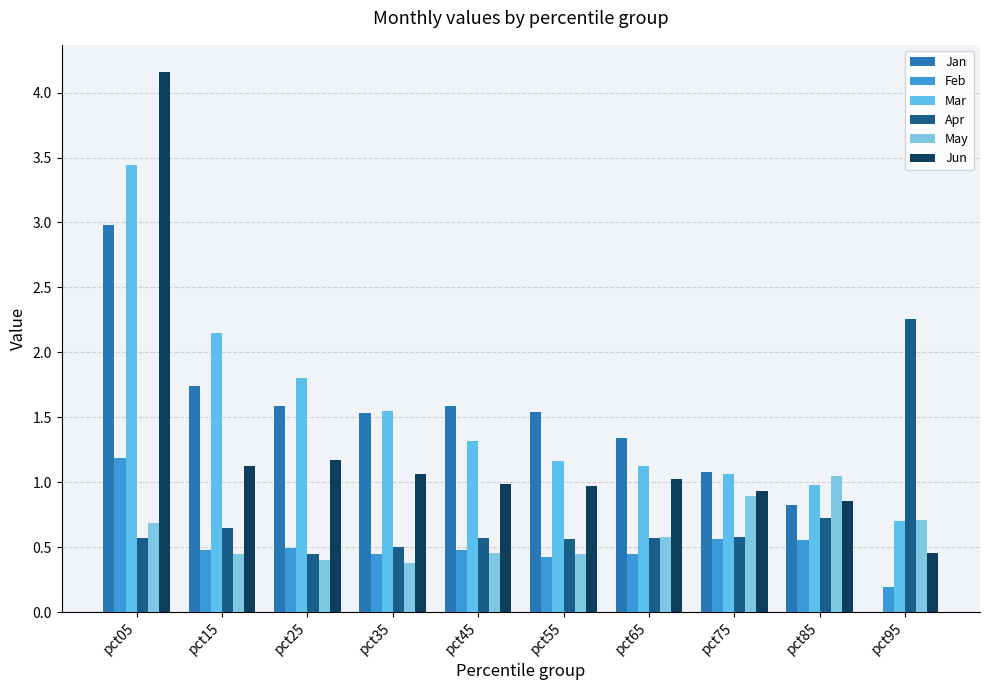

Which series changed the most between pct55 and pct95?

Apr